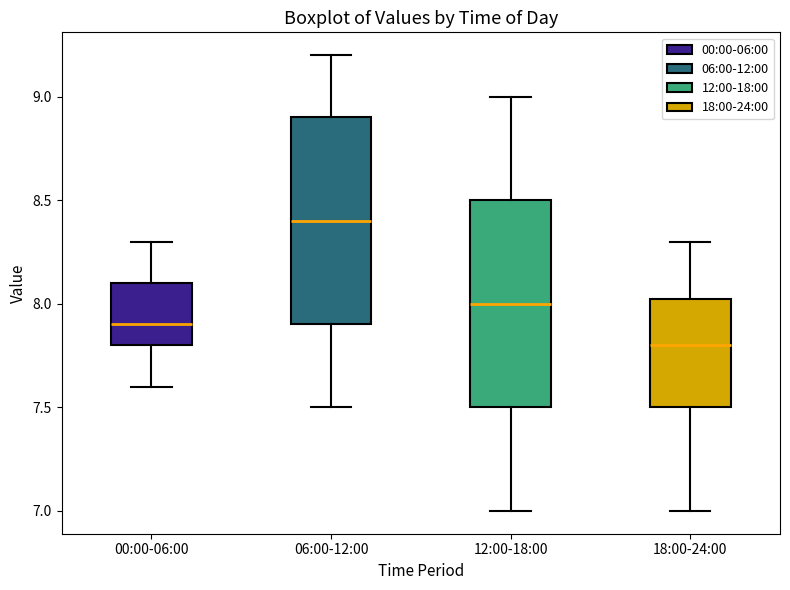

Which box's median line is the lowest?

18:00-24:00